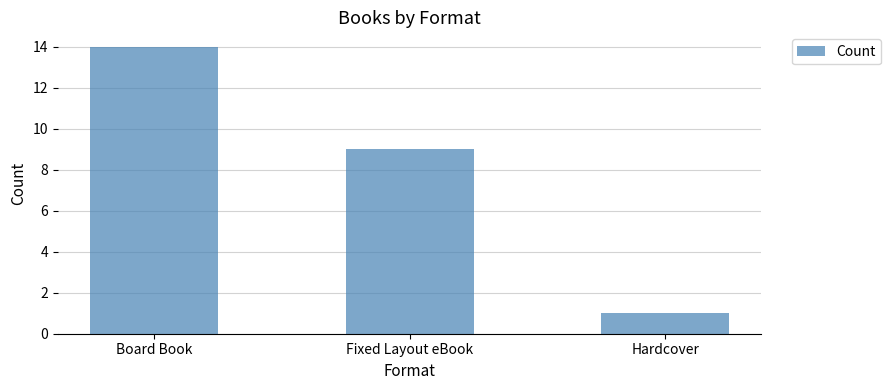

Which label corresponds to the smallest value in the chart?

Hardcover